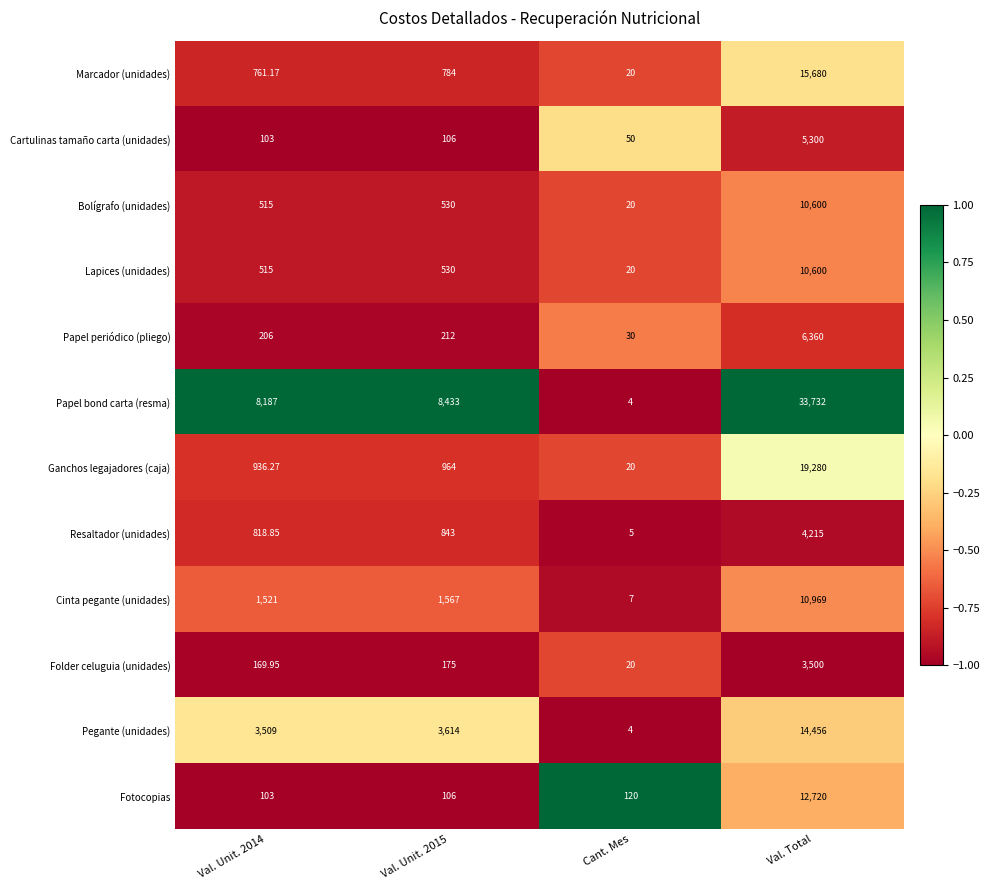

Which category has the lowest value in the Marcador (unidades) series?

Cant. Mes